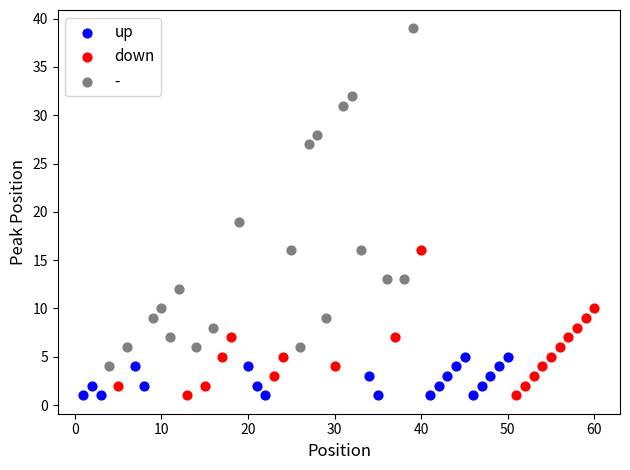

Which series has the largest Y range (max minus min)?

-